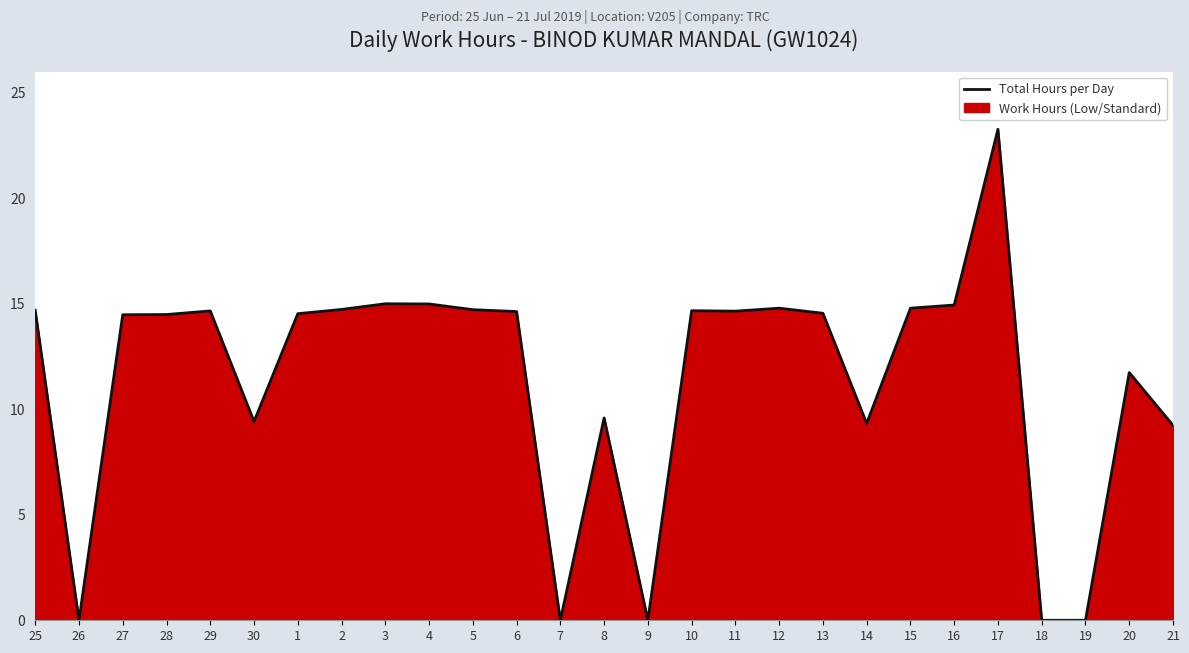

True or false: there are more than 0 points higher than both neighbors.

True